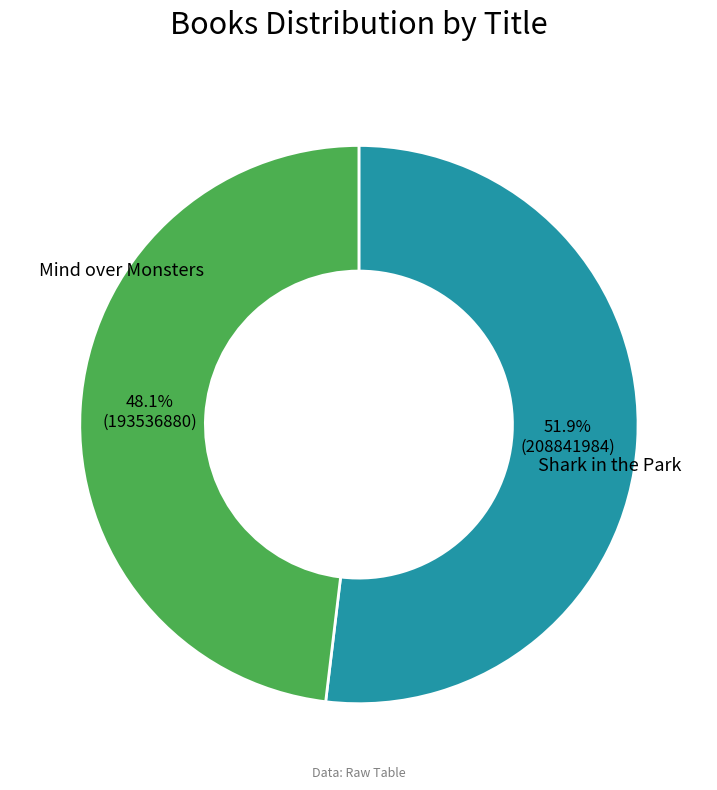

How many slices are in this pie chart?

2